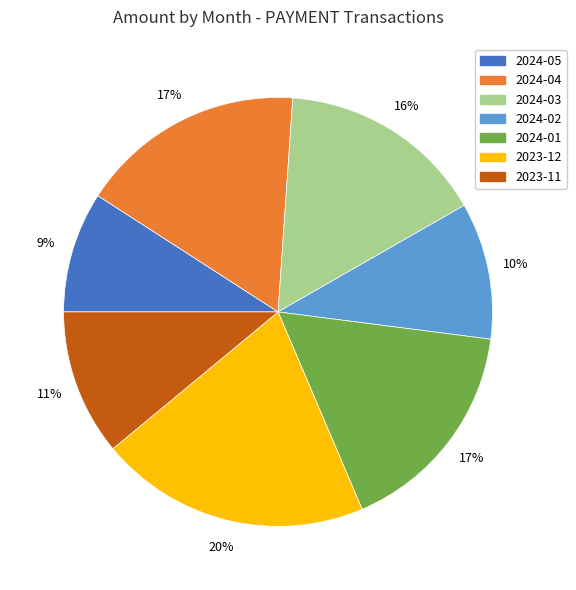

Does any single category account for the majority?

No